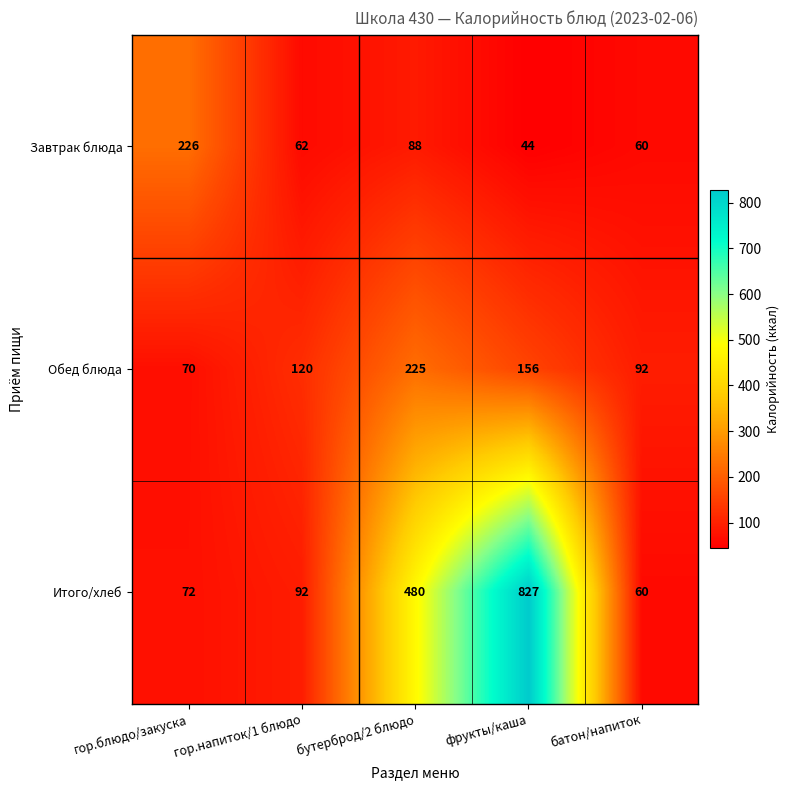

Is it true that Итого/хлеб equals 480 at бутерброд/2 блюдо?

True